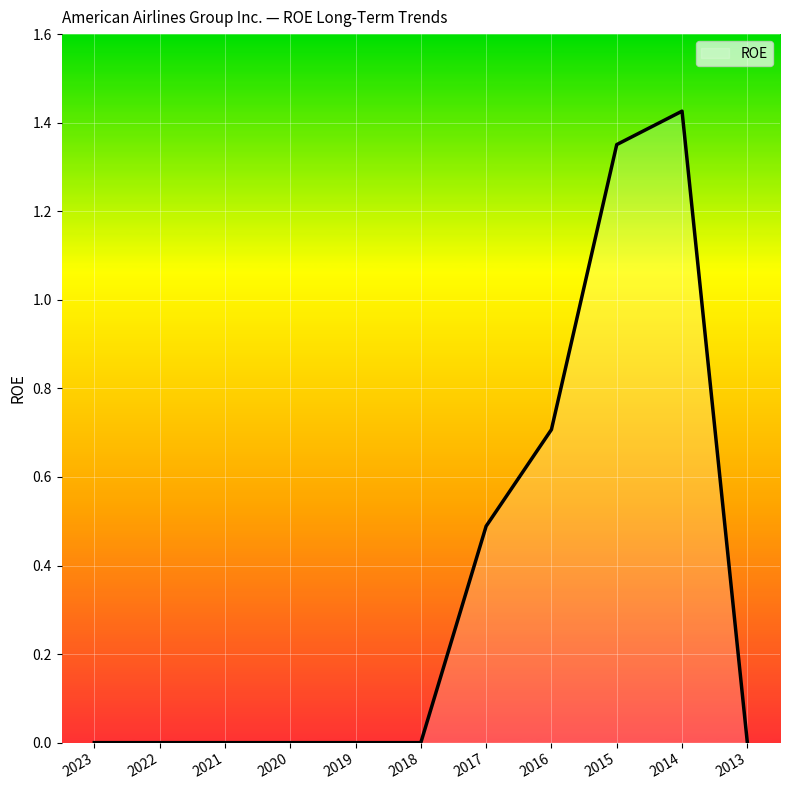

The chart shows a value of 0.0 at 2013. True or false?

True